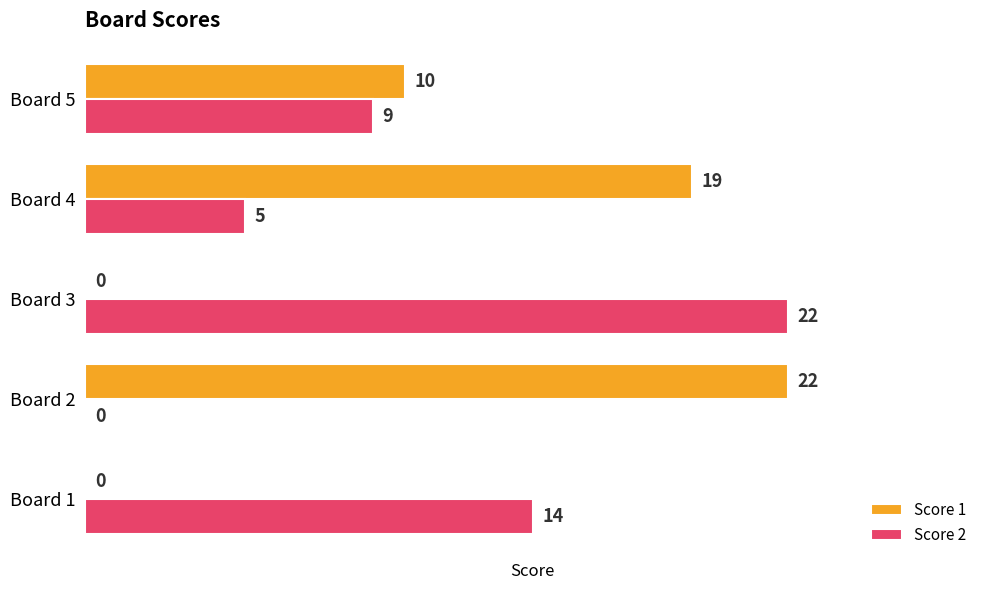

Between Board 3 and Board 4, which series saw the biggest shift?

Score 1